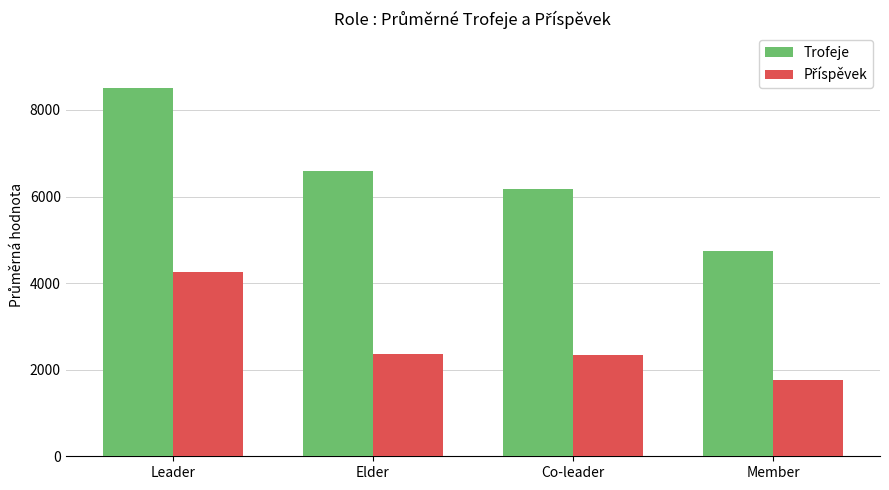

At which category does the chart reach its minimum across all series?

Member